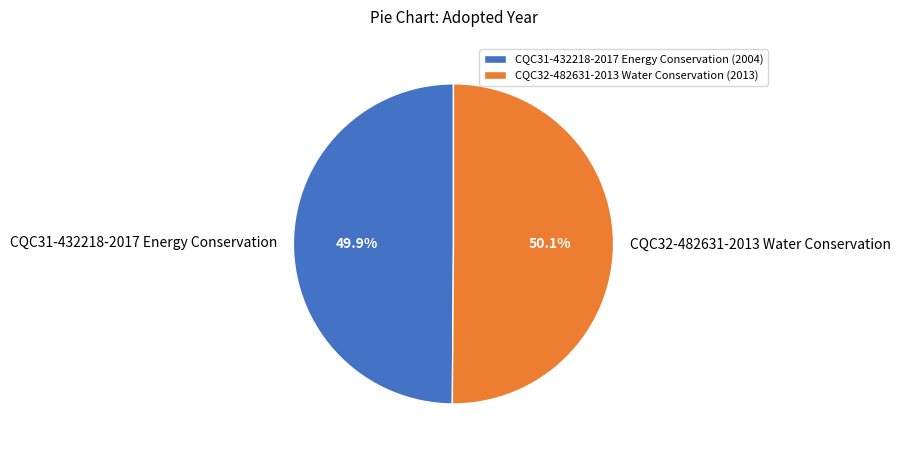

Do CQC31-432218-2017 Energy Conservation and CQC32-482631-2013 Water Conservation together represent more than half of the pie?

Yes